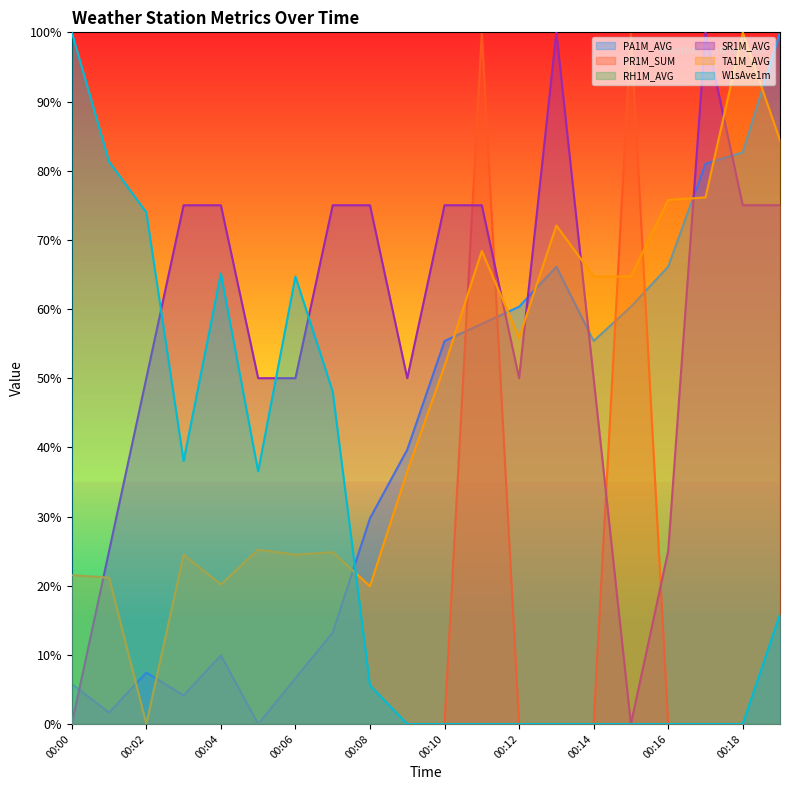

Which series has the widest spread of values?

PA1M_AVG